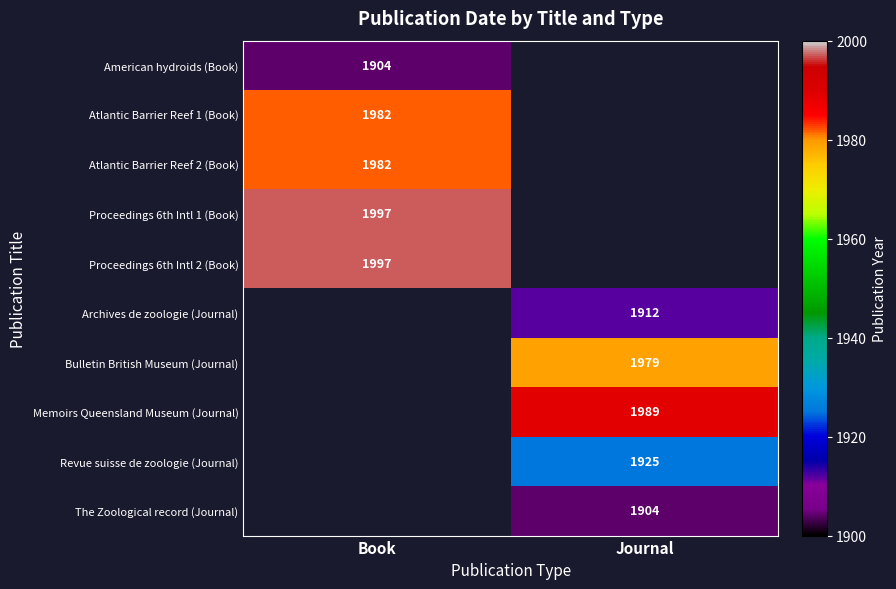

What is the spread (max minus min) of values at Book?

93.0